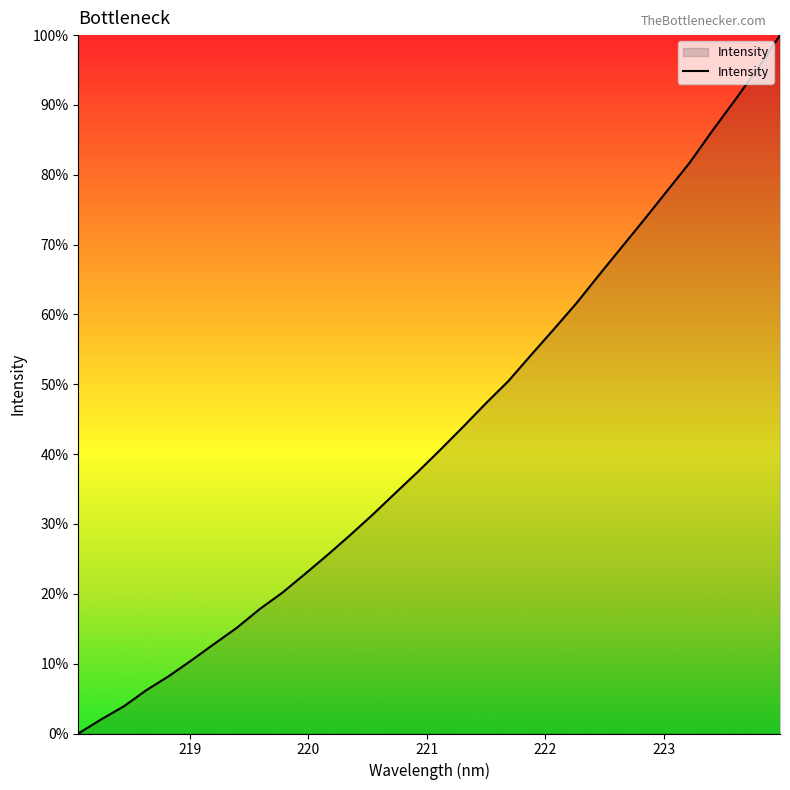

Does the chart have visible grid lines?

No